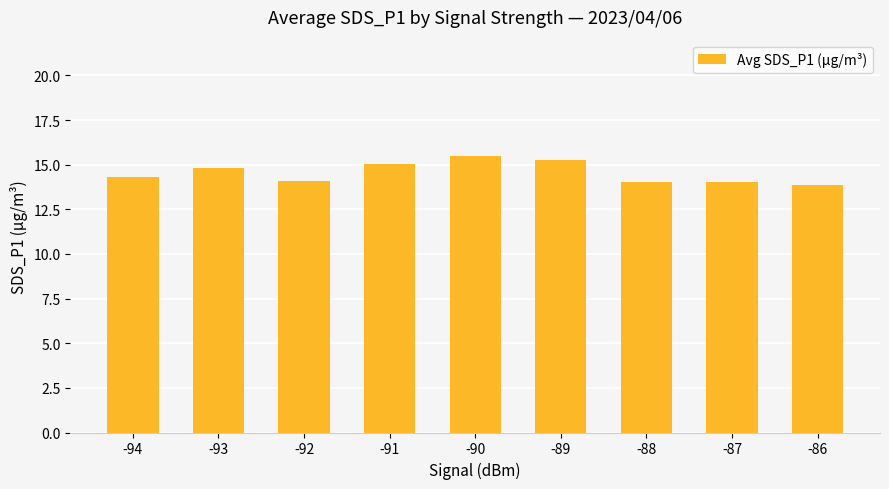

What is the minimum value shown in the chart?

13.8